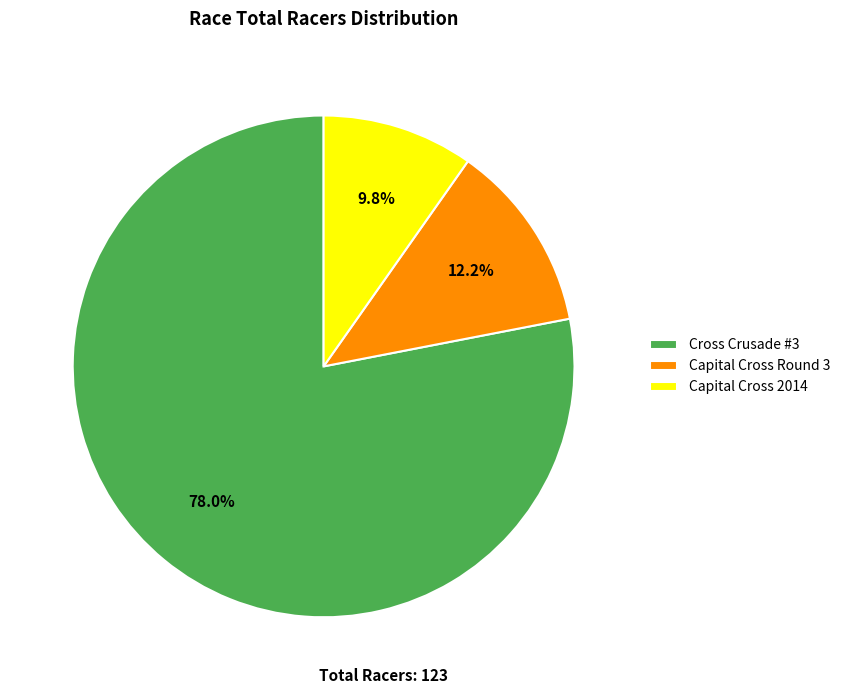

Between Capital Cross Round 3 and Cross Crusade #3, which is larger?

Cross Crusade #3